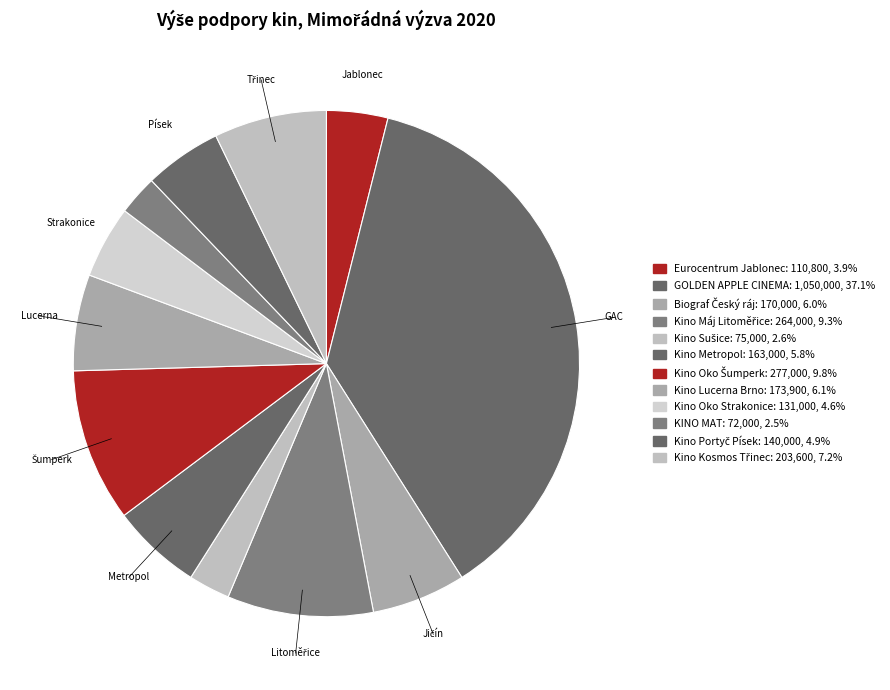

The Kino Lucerna Brno slice represents 6% of the pie. True or false?

True